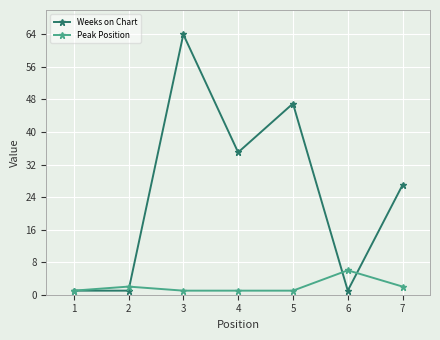

After their last crossing, which series has the higher values: Peak Position or Weeks on Chart?

Weeks on Chart